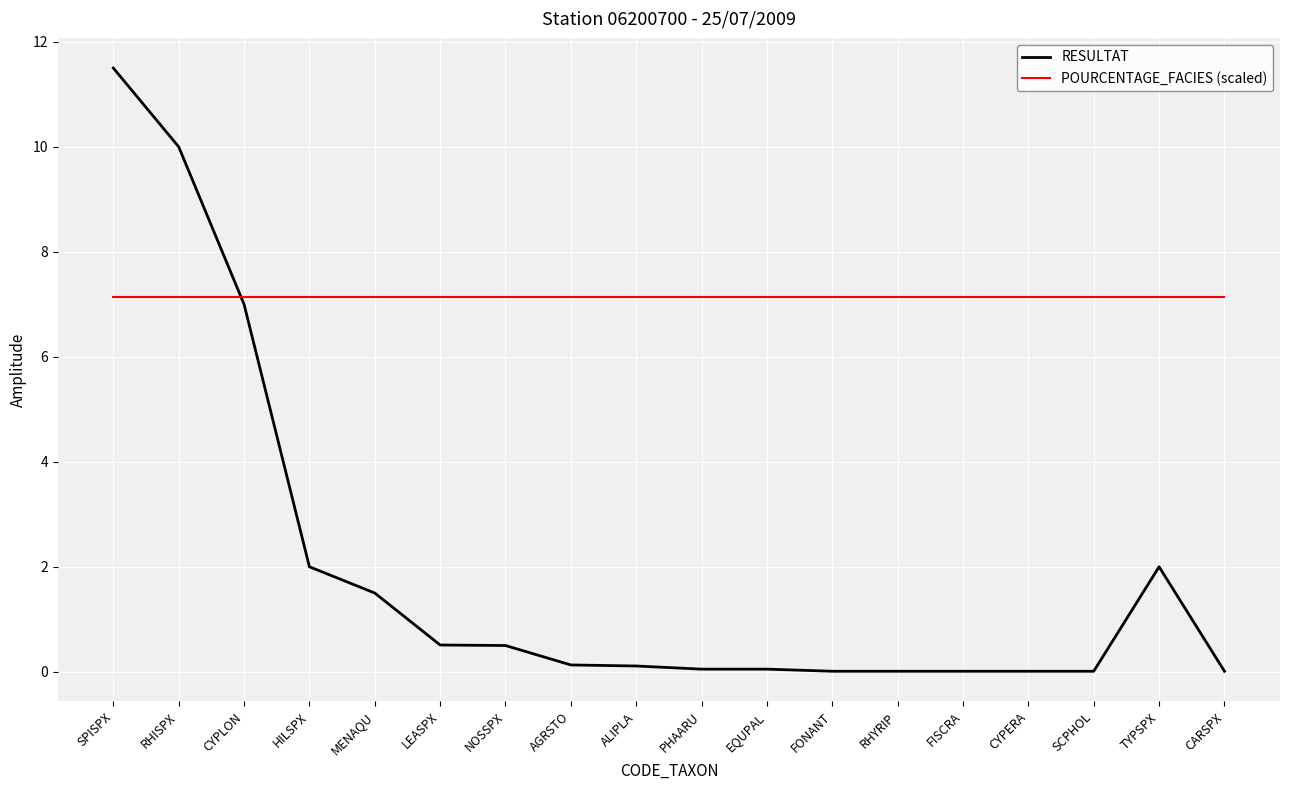

Is the value of POURCENTAGE_FACIES (scaled) at CYPLON greater than the value of RESULTAT at RHYRIP?

Yes